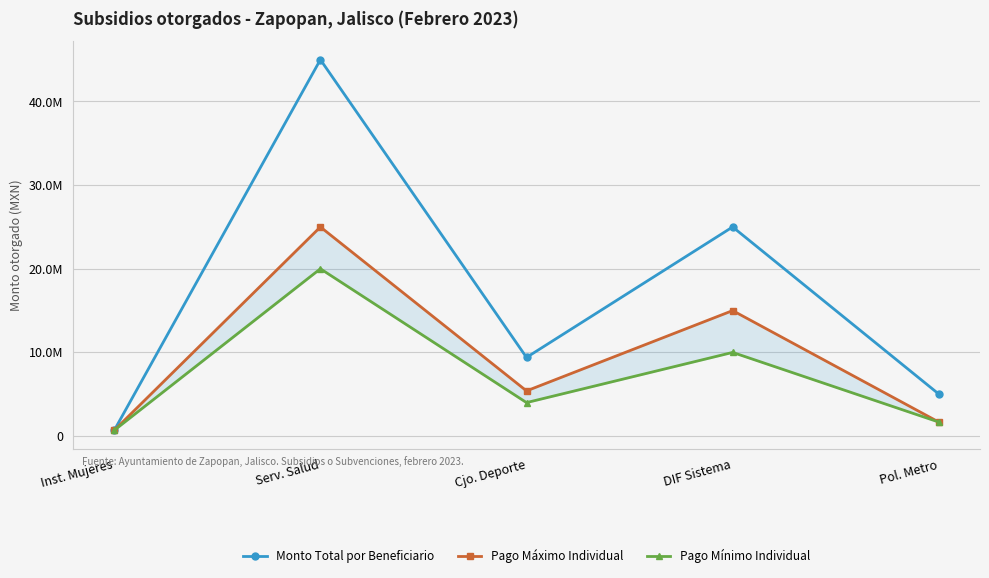

What is the difference between the maximum and second lowest values in the Monto Total por Beneficiario series?

39975916.2